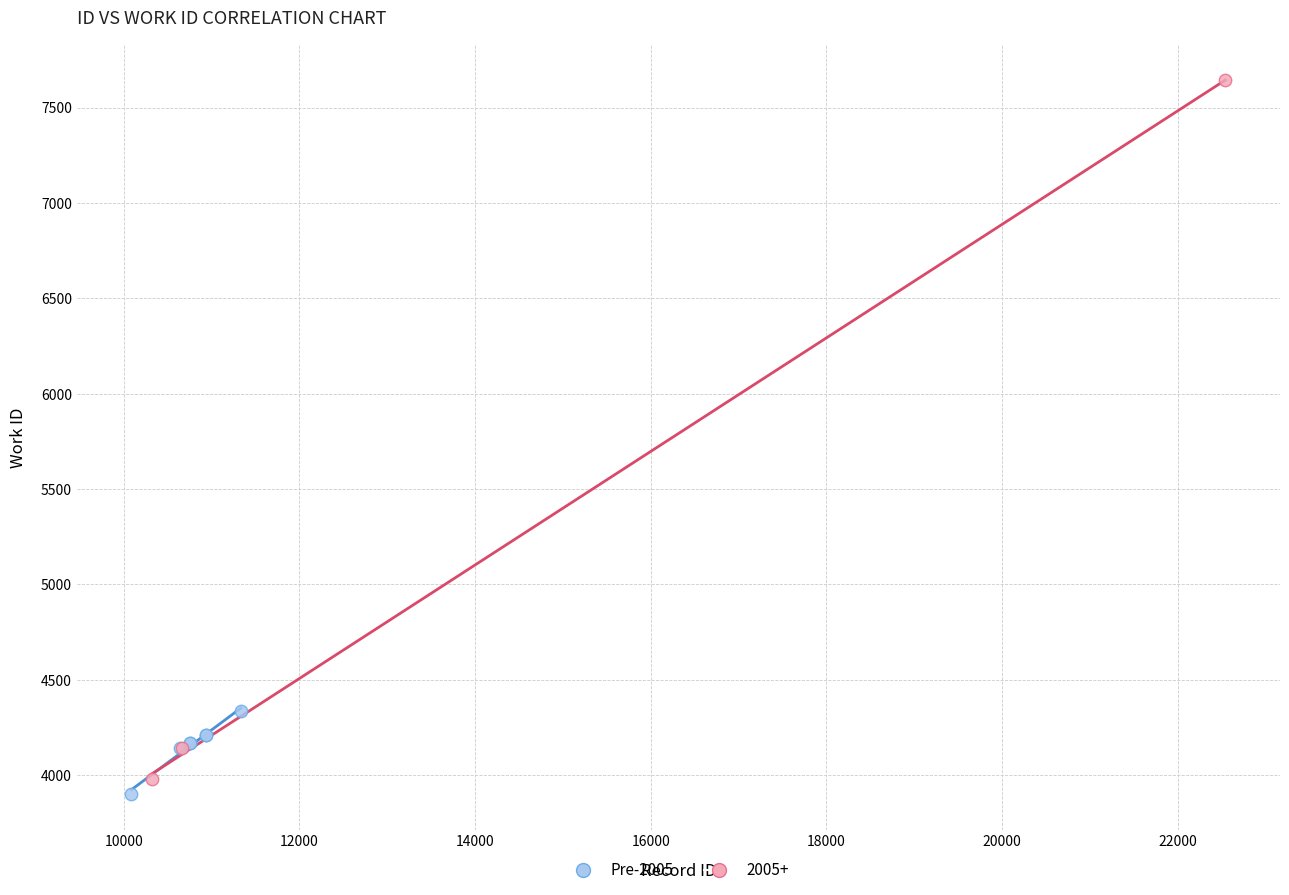

Which series has the largest Y range (max minus min)?

2005+